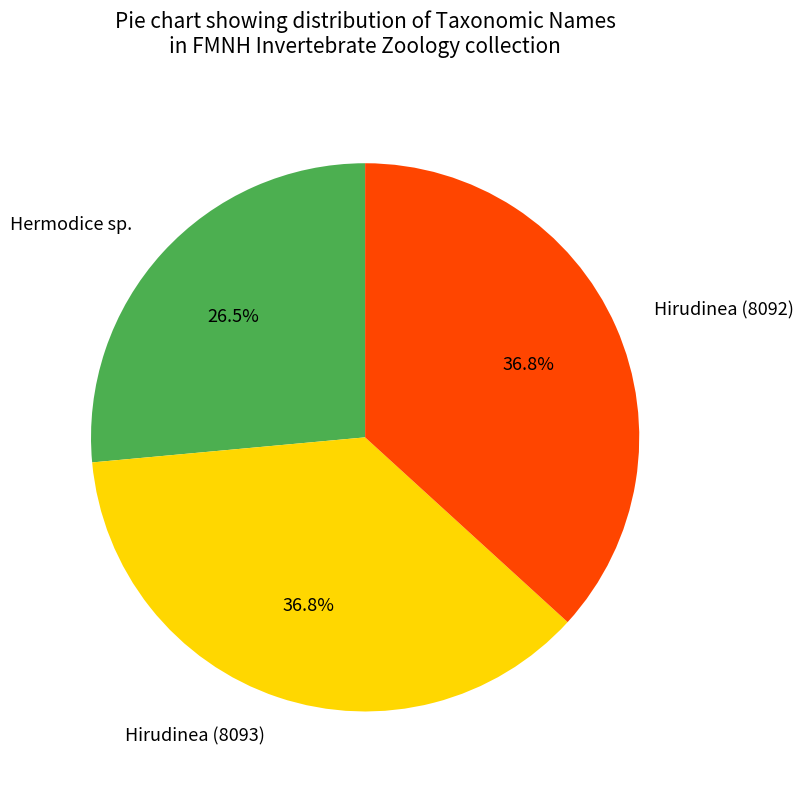

Does any single category account for the majority?

No